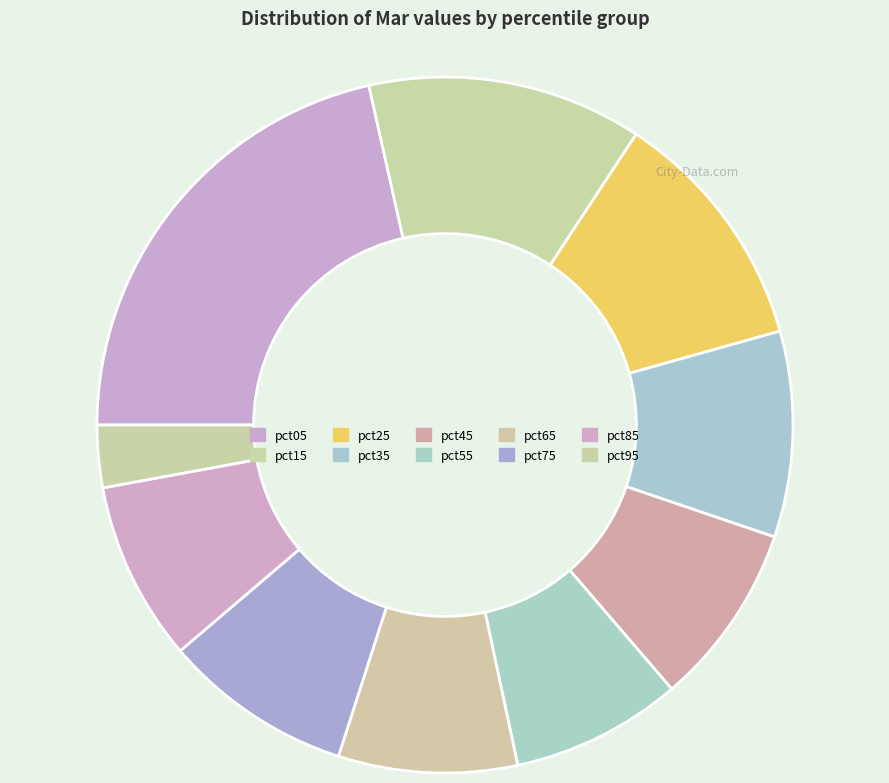

Which category has the smallest portion of the pie?

pct95